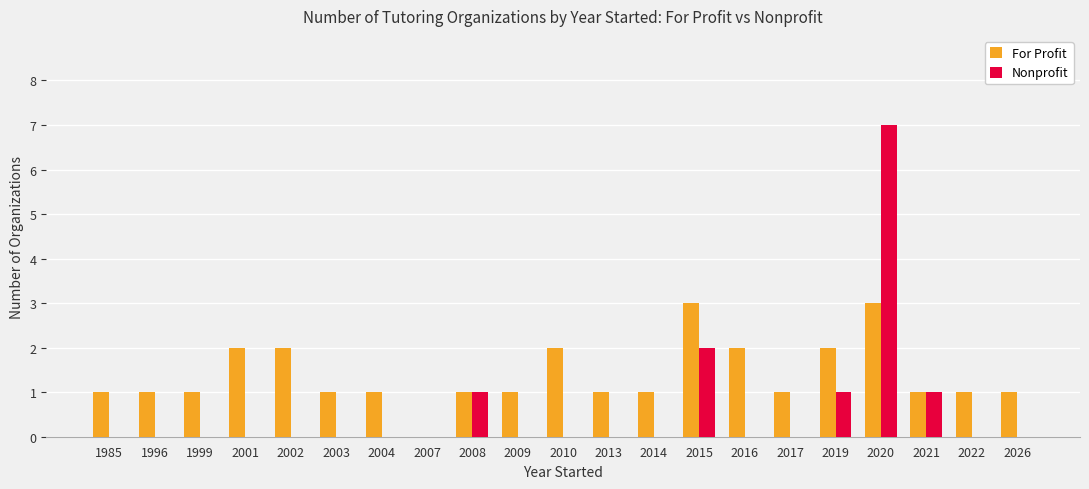

Between 2019 and 2020, which series saw the biggest shift?

Nonprofit